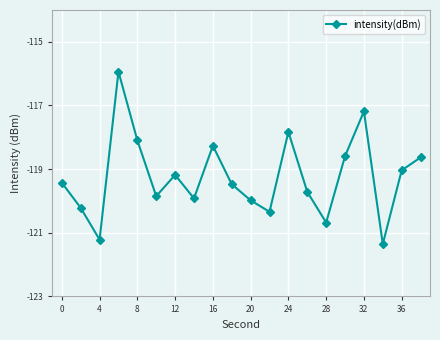

What is the greatest value displayed?

-115.9